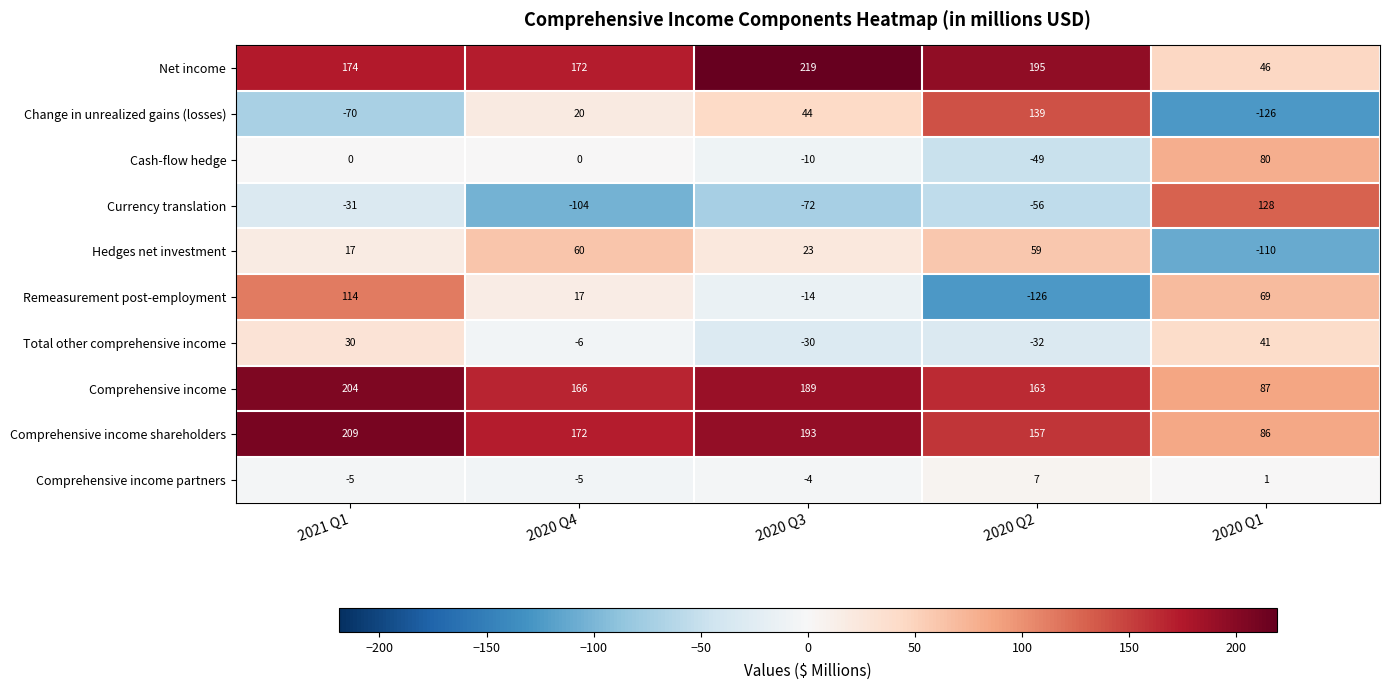

Which series has the largest range (max minus min)?

Change in unrealized gains (losses)